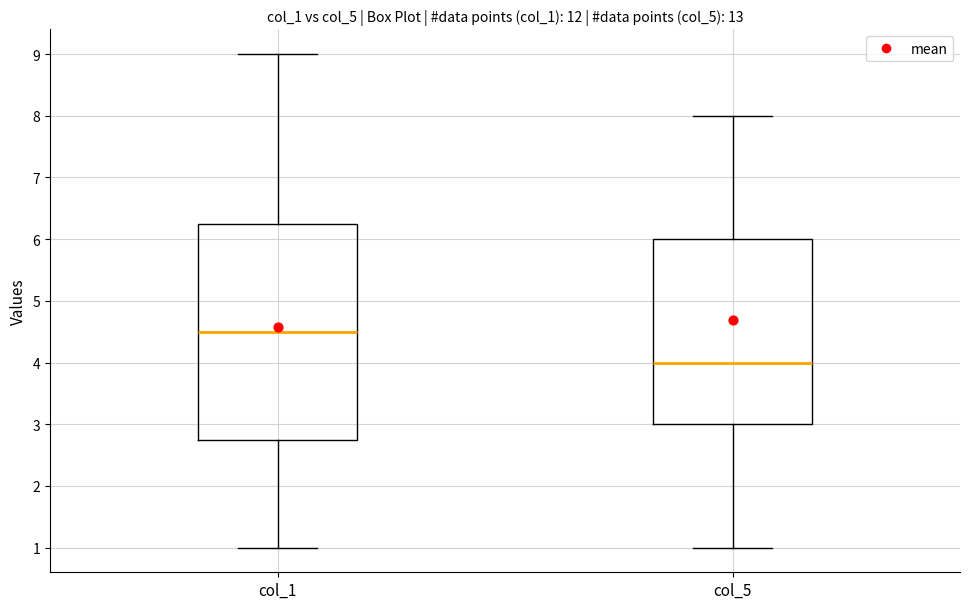

Where does the median line of the box for col_1 sit on the y-axis? The values are not printed on the chart, so give them approximately, as read against the axis.

4.5